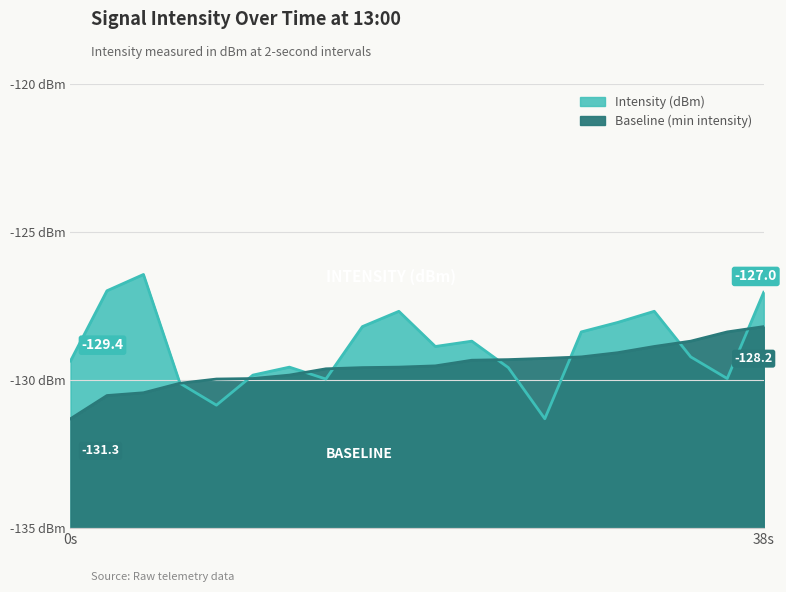

What is the smallest value displayed?

-131.3